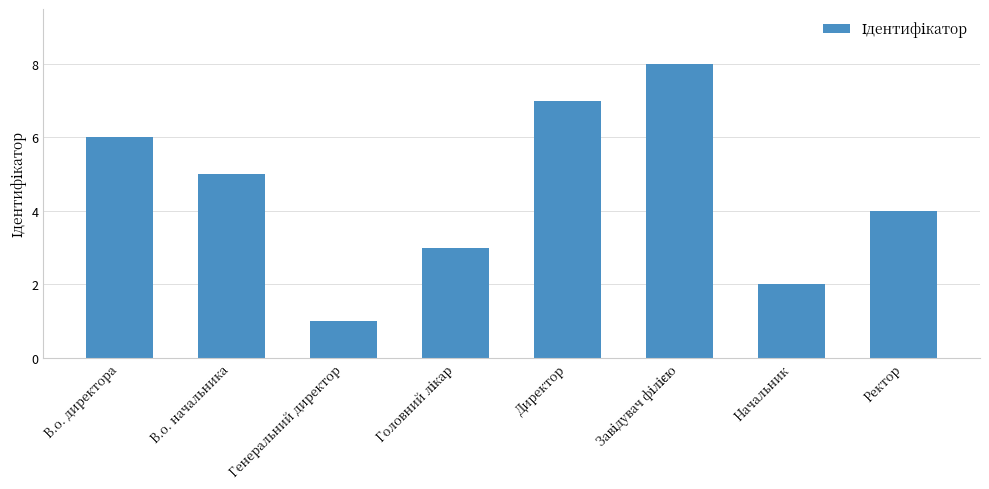

Approximately how many times larger is the value at В.о. директора compared to Ректор?

1.5